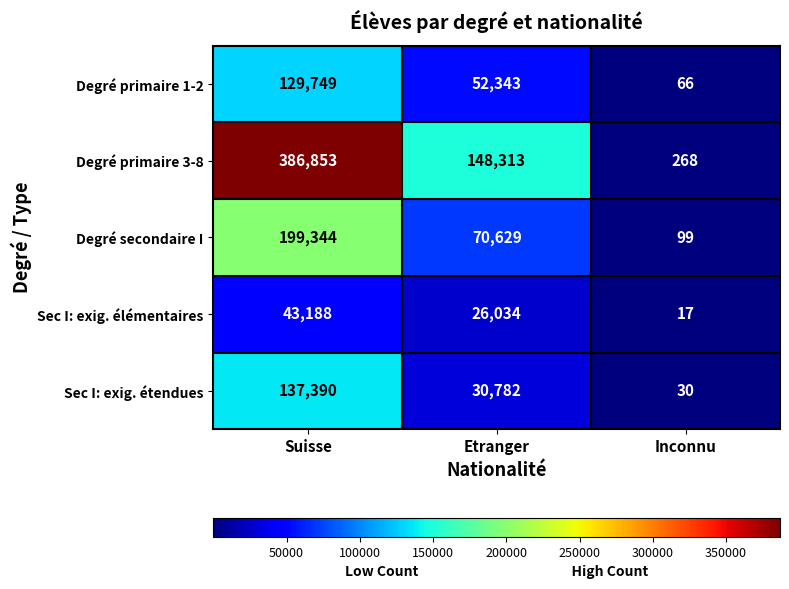

What is the greatest value displayed?

386853